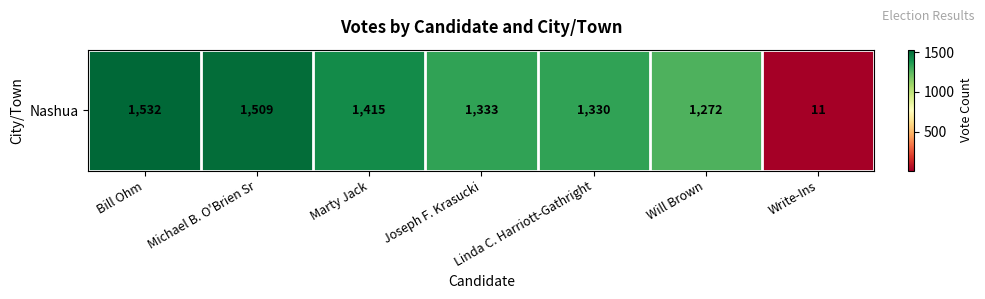

List the labels in order of value, smallest first.

Write-Ins, Will Brown, Linda C. Harriott-Gathright, Joseph F. Krasucki, Marty Jack, Michael B. O'Brien Sr, Bill Ohm